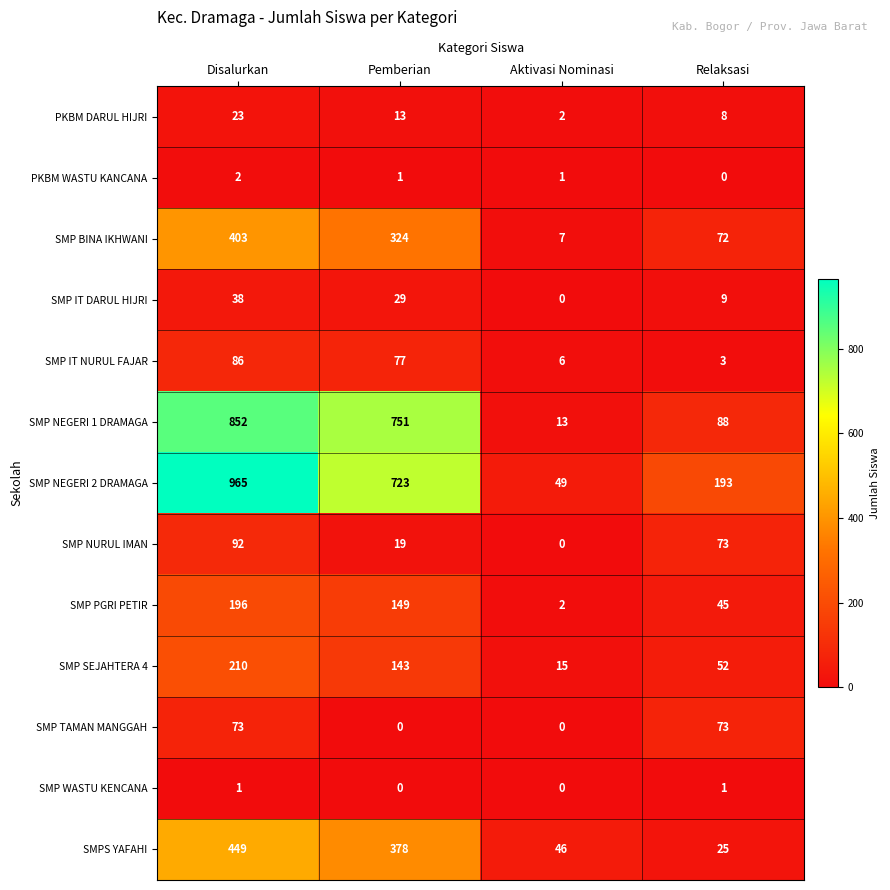

What is the total value across all series at Aktivasi Nominasi?

141